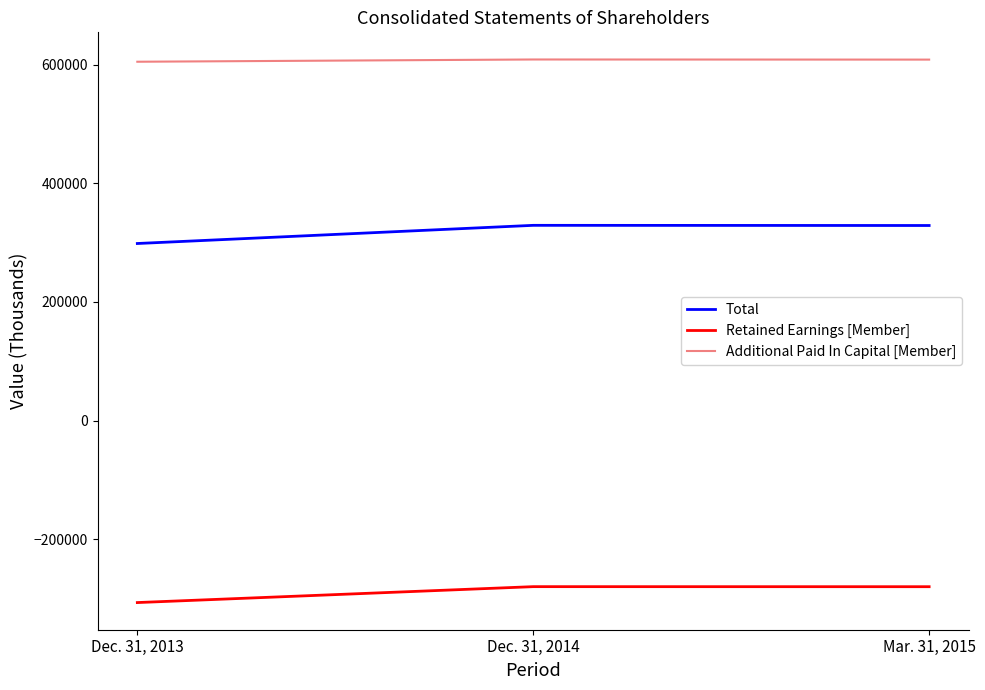

How many lines are shown in the chart?

3